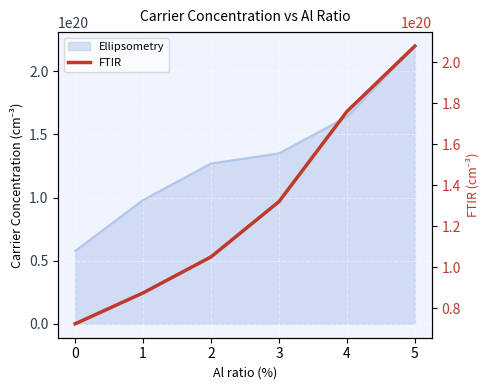

List the labels in order of value, smallest first.

0, 1, 2, 3, 4, 5